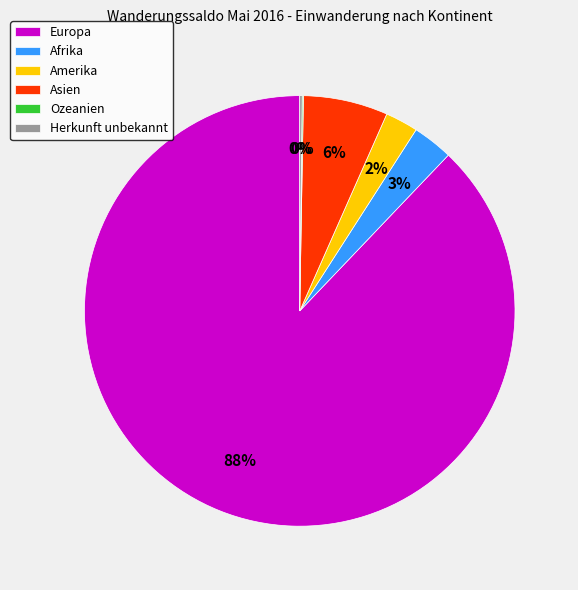

Is Europa the majority of the pie?

Yes